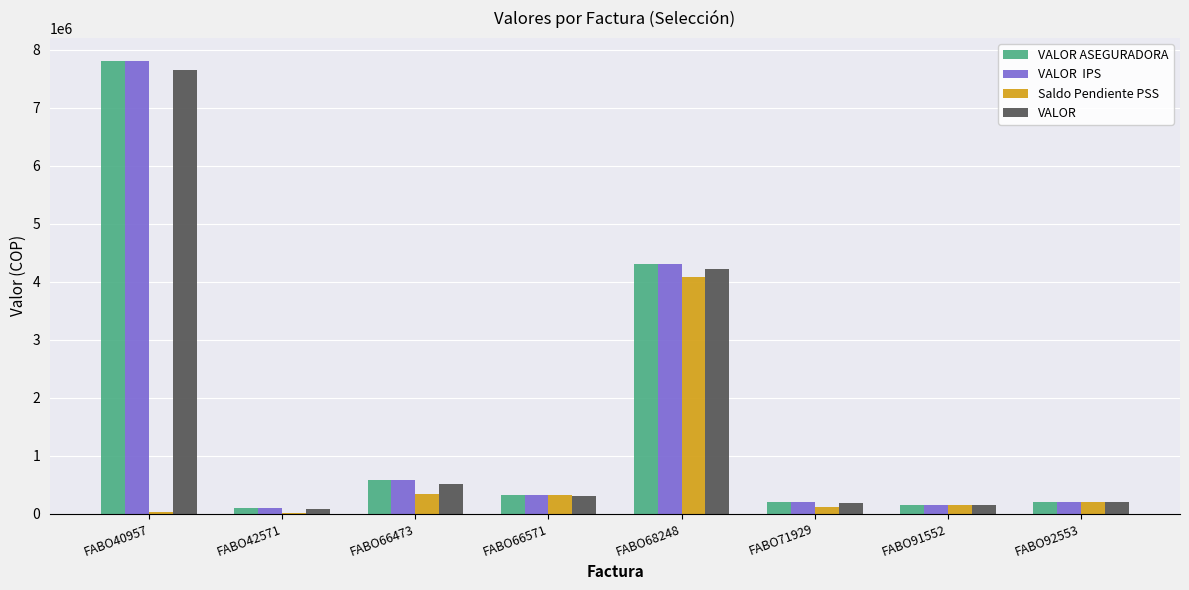

At which category does the chart reach its peak across all series?

FABO40957